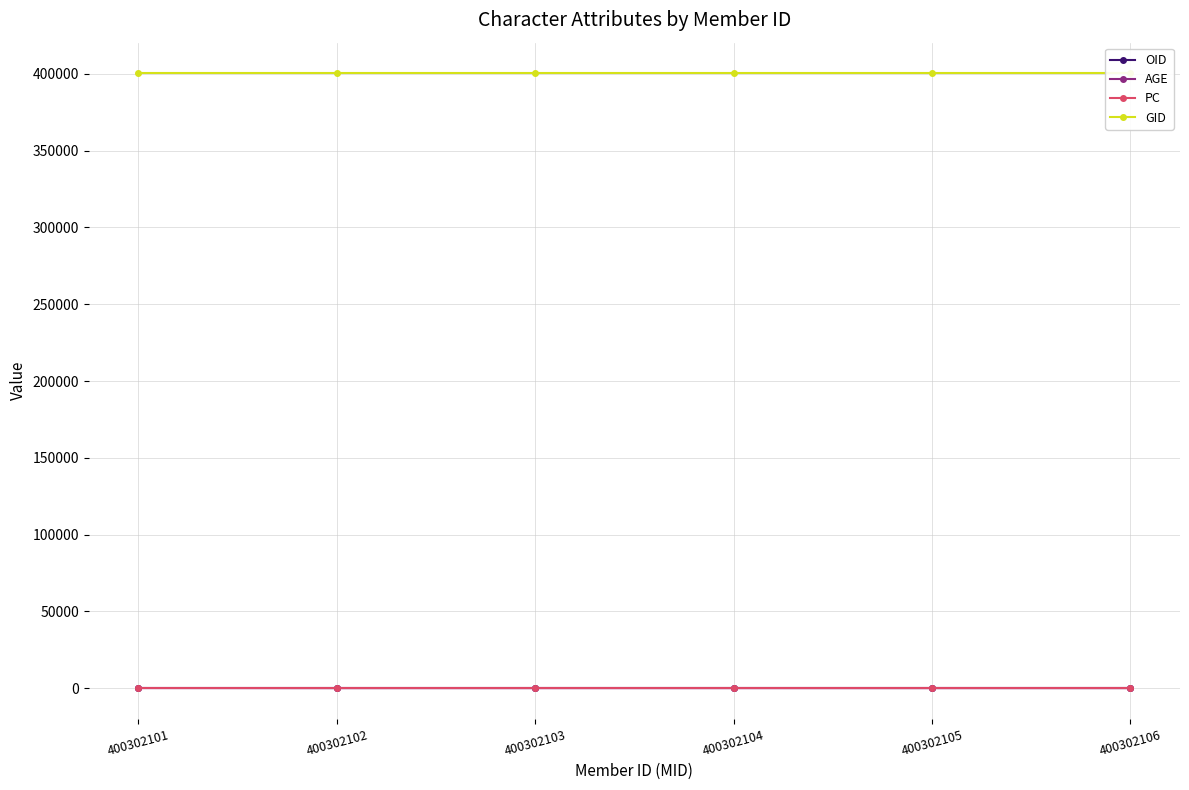

What are all the series names shown in the legend?

OID, AGE, PC, GID